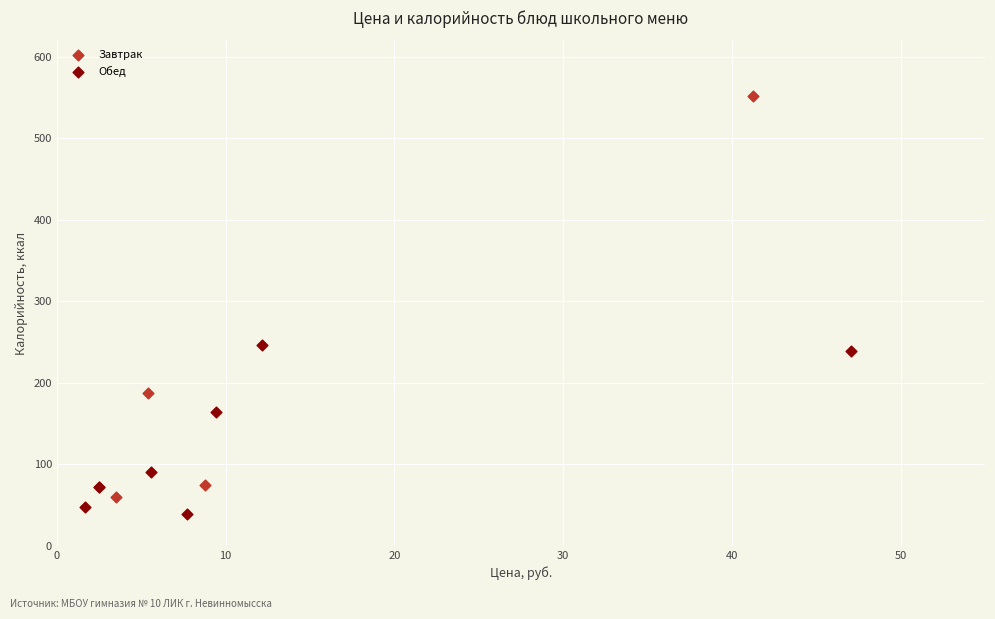

Which series has the widest spread of Y values?

Завтрак